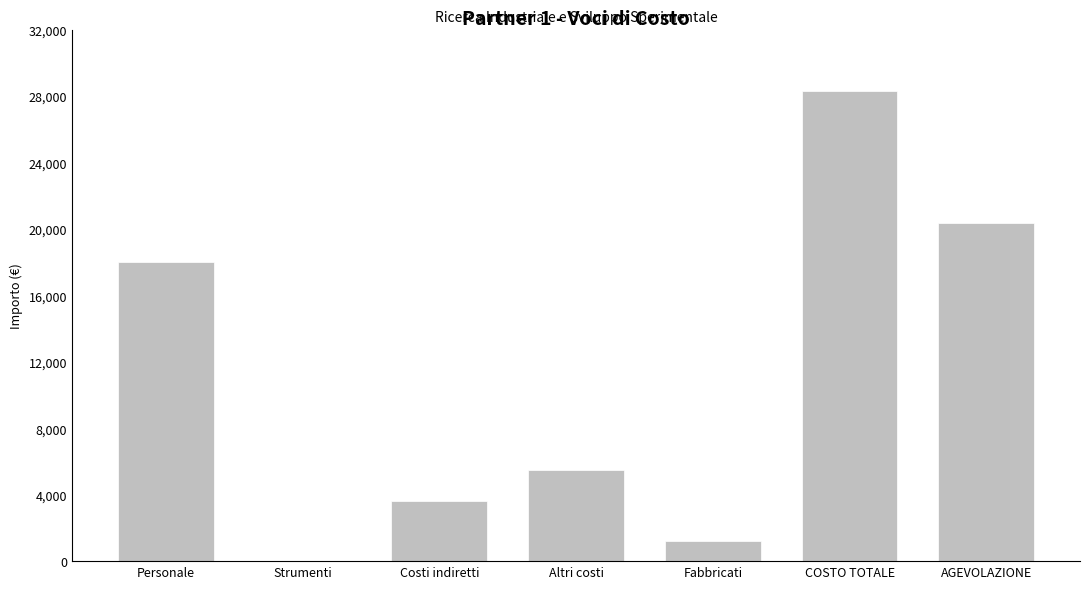

Reading left to right, extract all data points from this chart.

Personale=18000	Strumenti=0	Costi indiretti=3600	Altri costi=5500	Fabbricati=1200	COSTO TOTALE=28300	AGEVOLAZIONE=20380